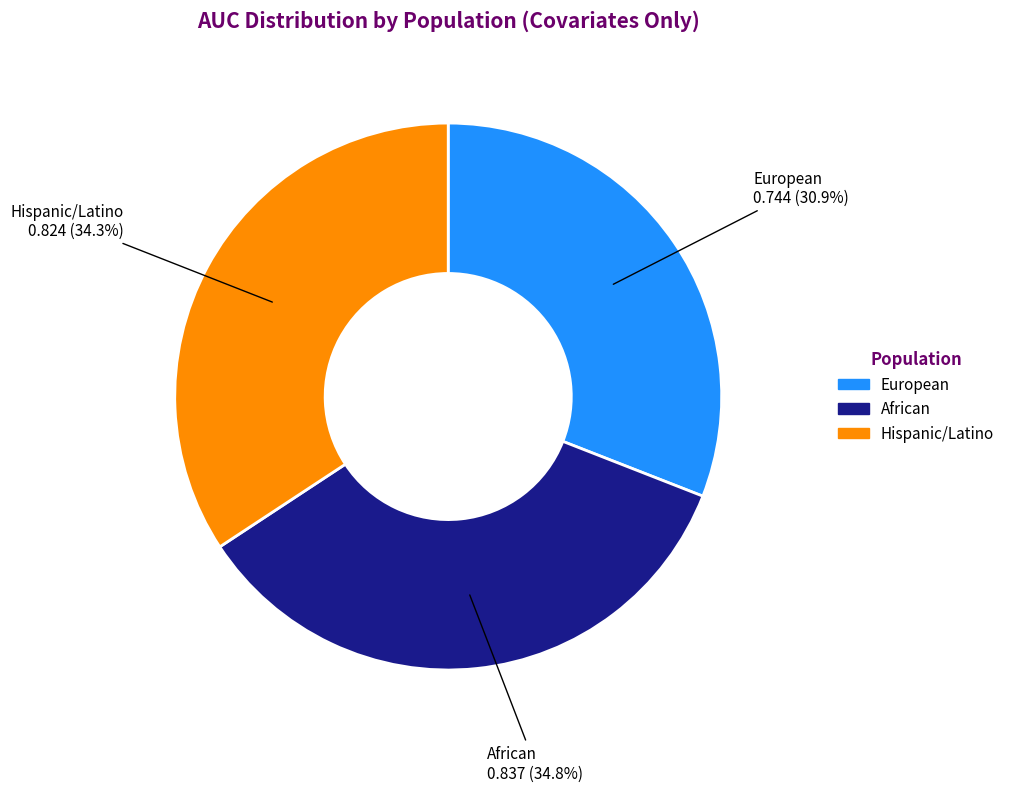

To the nearest percent, what is the average slice percentage?

33%